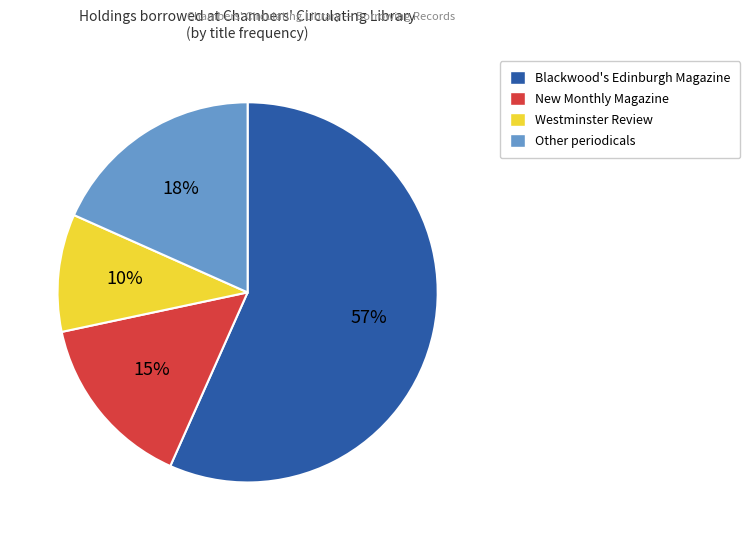

How many slices are in this pie chart?

4